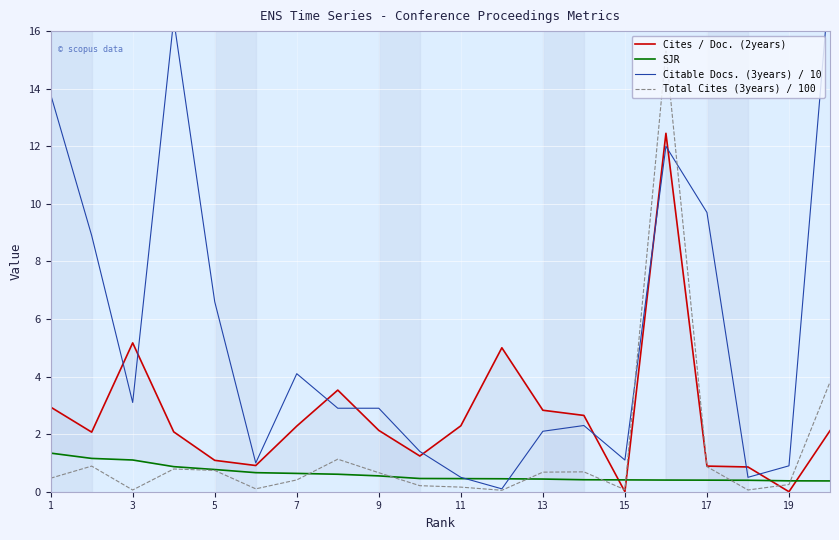

What is the difference between the Total Cites (3years) / 100 values at 9 and 11?

0.5